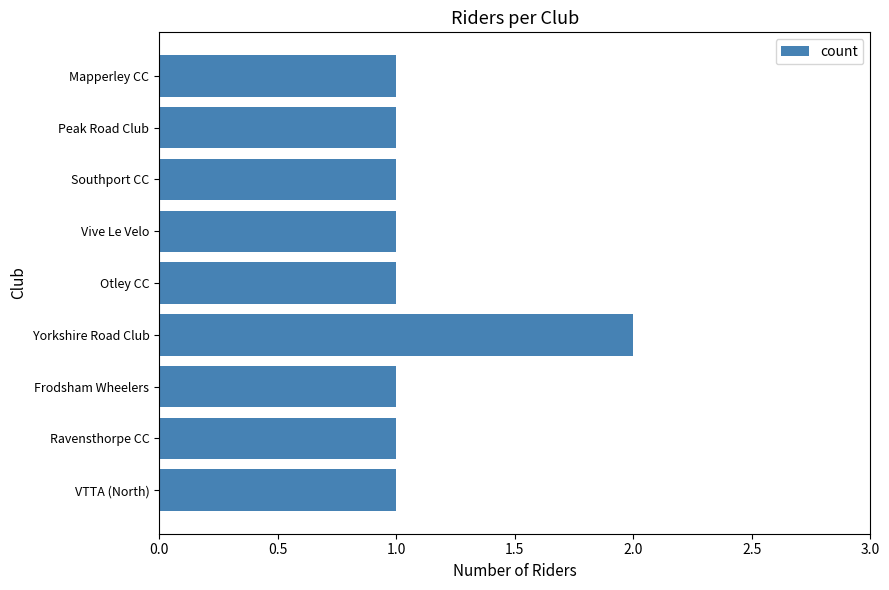

Reading top to bottom, transcribe all the data shown in this chart.

1	1	1	1	1	2	1	1	1